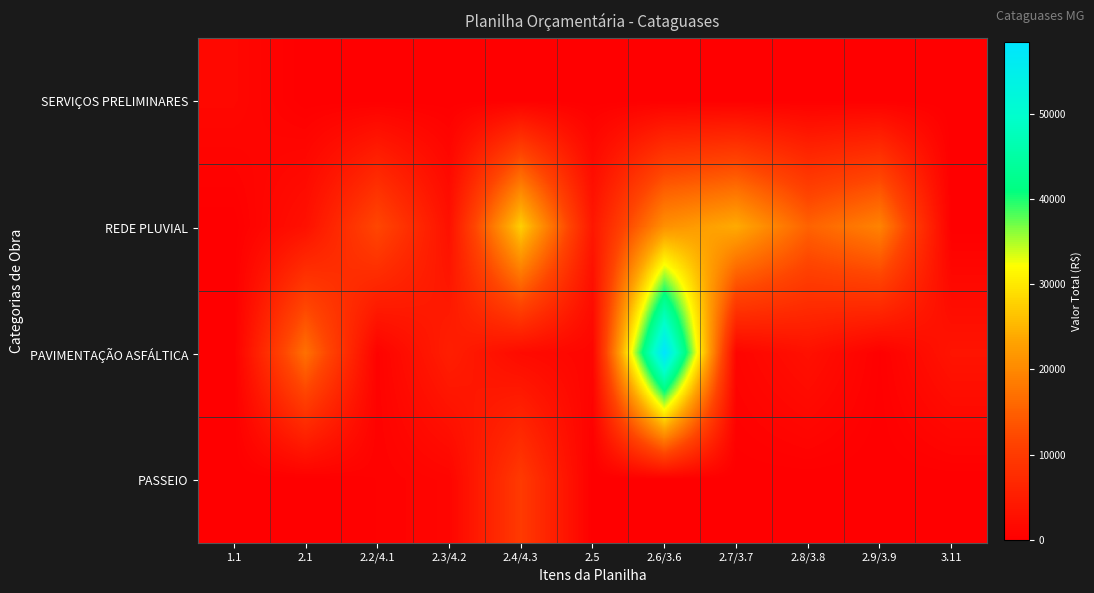

Reading left to right, transcribe all the data shown in this chart.

SERVIÇOS PRELIMINARES: 1.1=1462.8	2.1=0.0	2.2/4.1=0.0	2.3/4.2=0.0	2.4/4.3=0.0	2.5=0.0	2.6/3.6=0.0	2.7/3.7=0.0	2.8/3.8=0.0	2.9/3.9=0.0	3.11=0.0
REDE PLUVIAL: 1.1=0.0	2.1=2944.0	2.2/4.1=11987.1	2.3/4.2=2964.6	2.4/4.3=27651.9	2.5=4037.3	2.6/3.6=20978.5	2.7/3.7=24039.1	2.8/3.8=15366.5	2.9/3.9=19349.3	3.11=0.0
PAVIMENTAÇÃO ASFÁLTICA: 1.1=0.0	2.1=17099.3	2.2/4.1=544.5	2.3/4.2=5247.9	2.4/4.3=1941.6	2.5=1028.6	2.6/3.6=58492.9	2.7/3.7=907.6	2.8/3.8=2915.7	2.9/3.9=201.8	3.11=3539.5
PASSEIO: 1.1=0.0	2.1=0.0	2.2/4.1=467.5	2.3/4.2=1006.8	2.4/4.3=9921.3	2.5=0.0	2.6/3.6=0.0	2.7/3.7=0.0	2.8/3.8=0.0	2.9/3.9=0.0	3.11=0.0